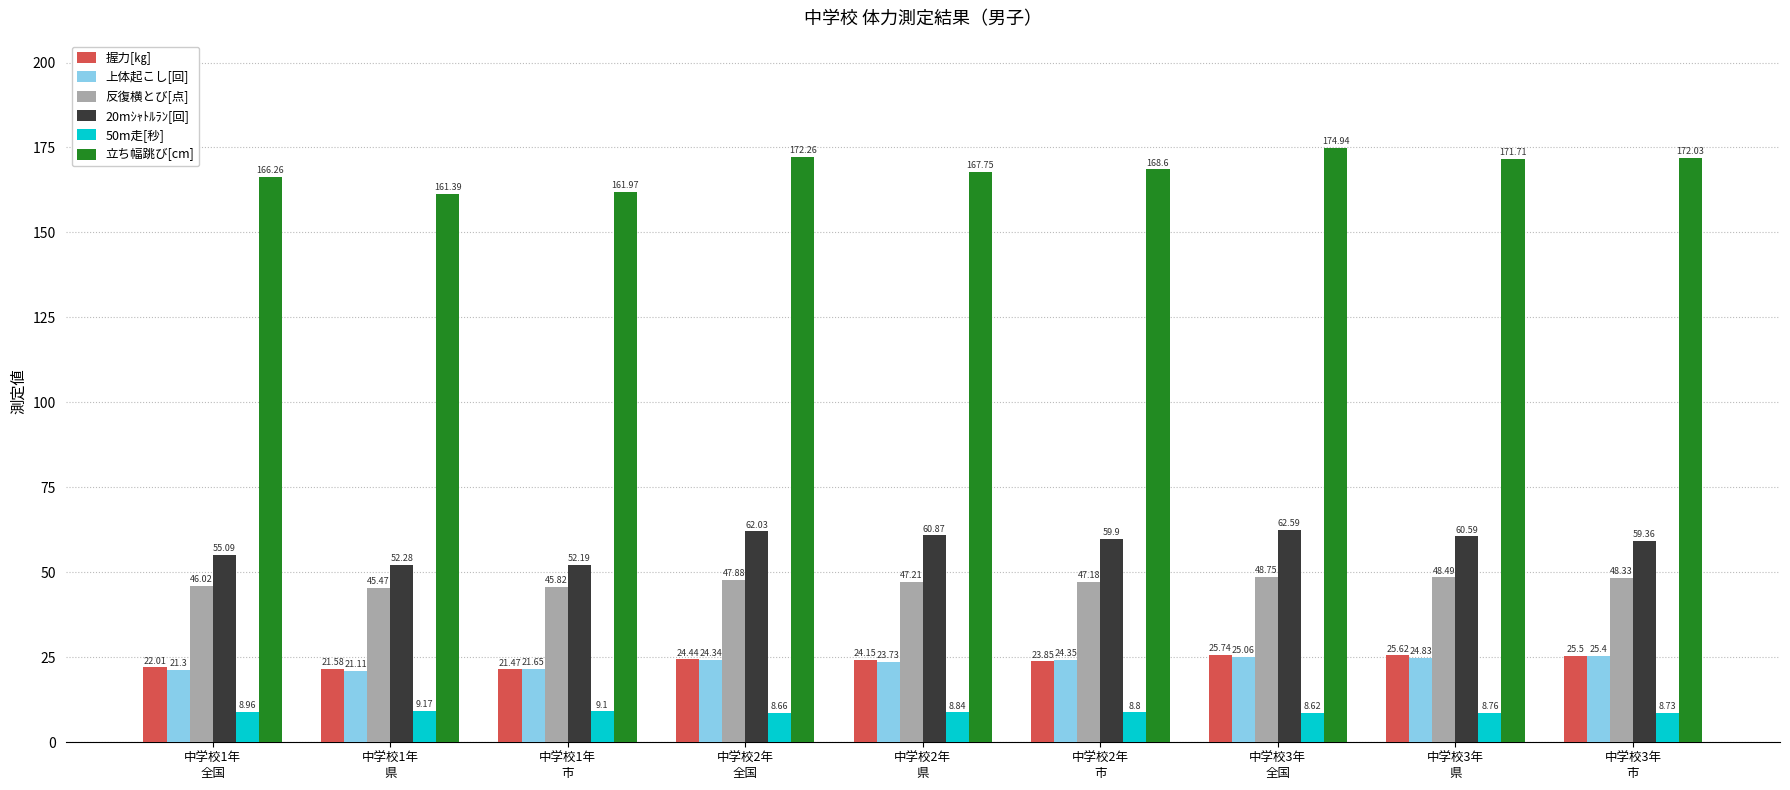

True or false: 握力[㎏] has a value of 25.6 at 中学校3年
県.

True